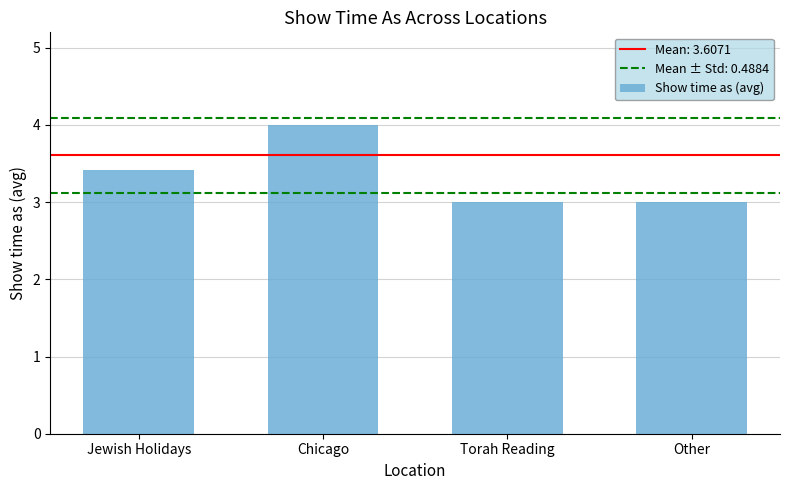

What is the greatest value displayed?

4.0